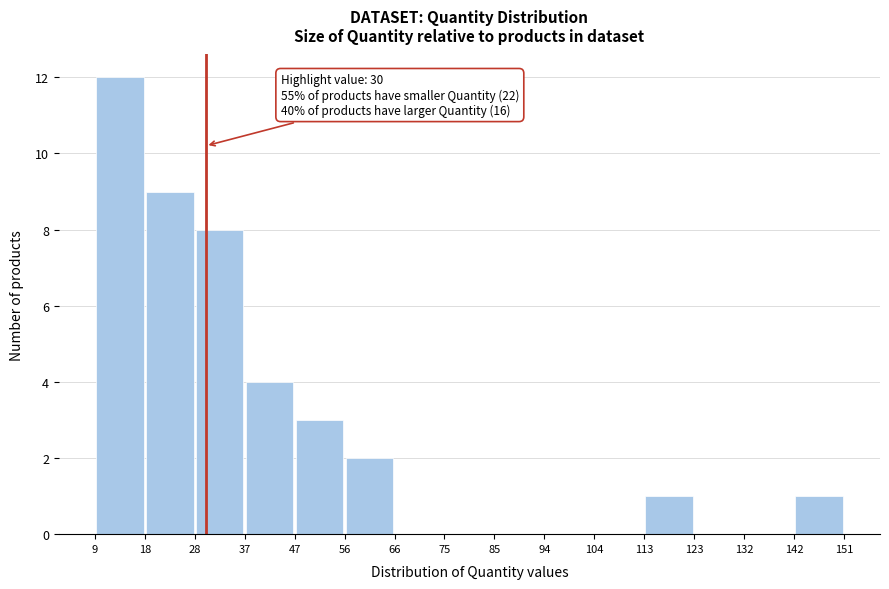

Which range on the x-axis has the tallest bar?

9 to 18